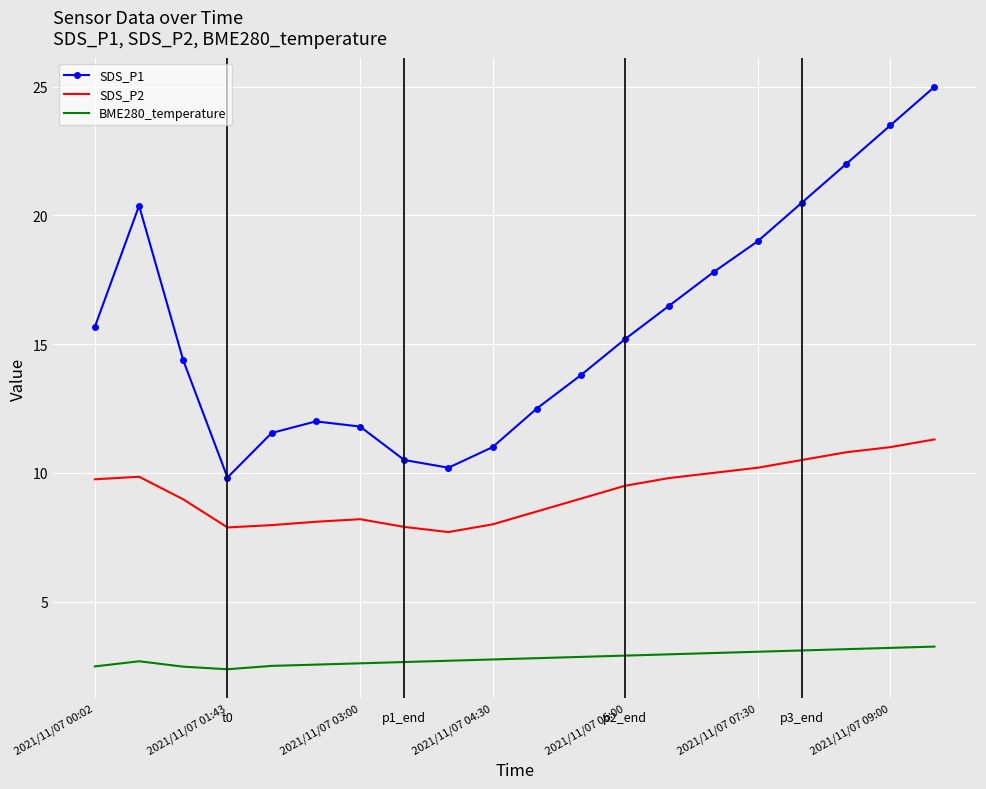

True or false: SDS_P1 and SDS_P2 cross at least once.

False